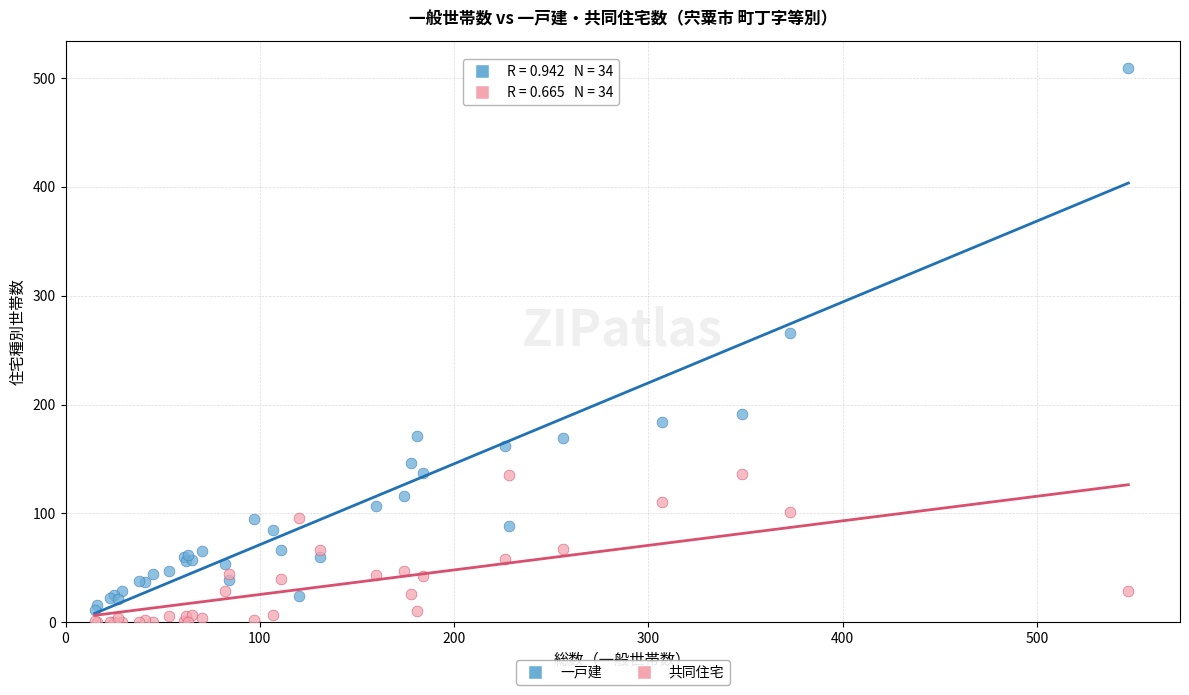

Which series reaches the maximum Y coordinate?

一戸建